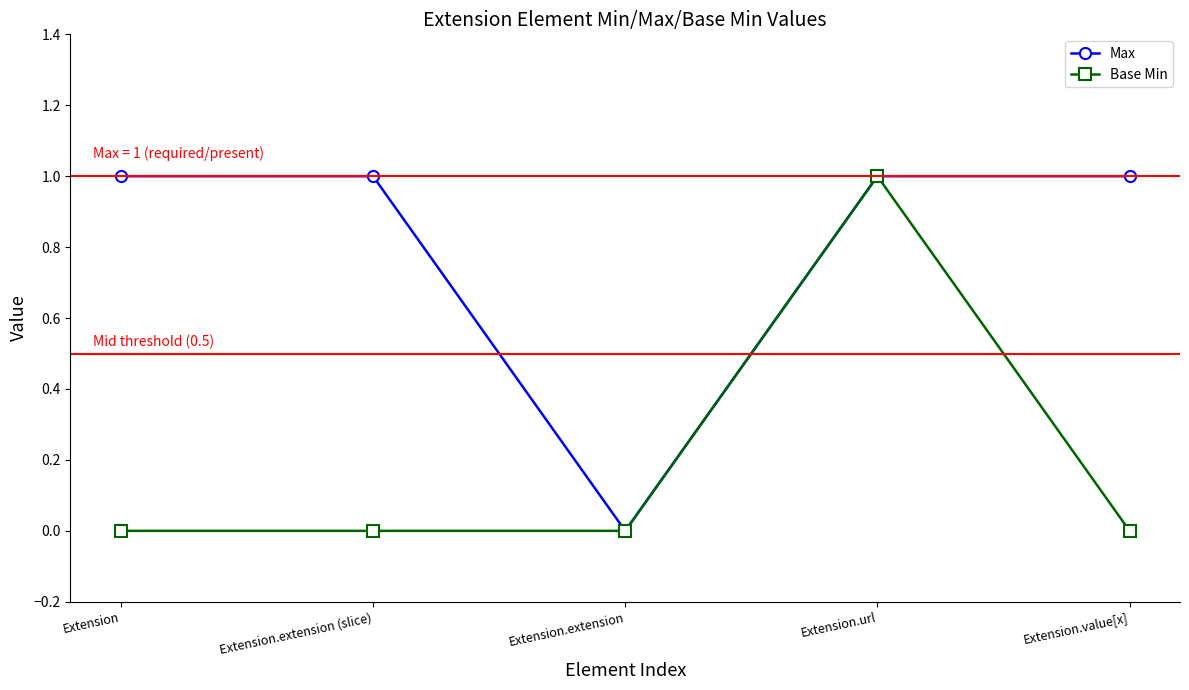

How many lines are shown in the chart?

2